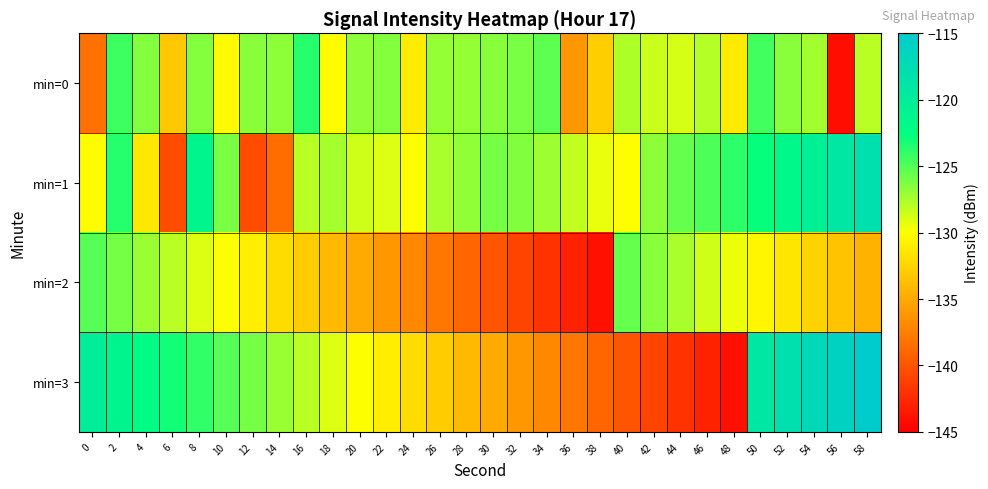

At which category is the sum across all series the highest?

2